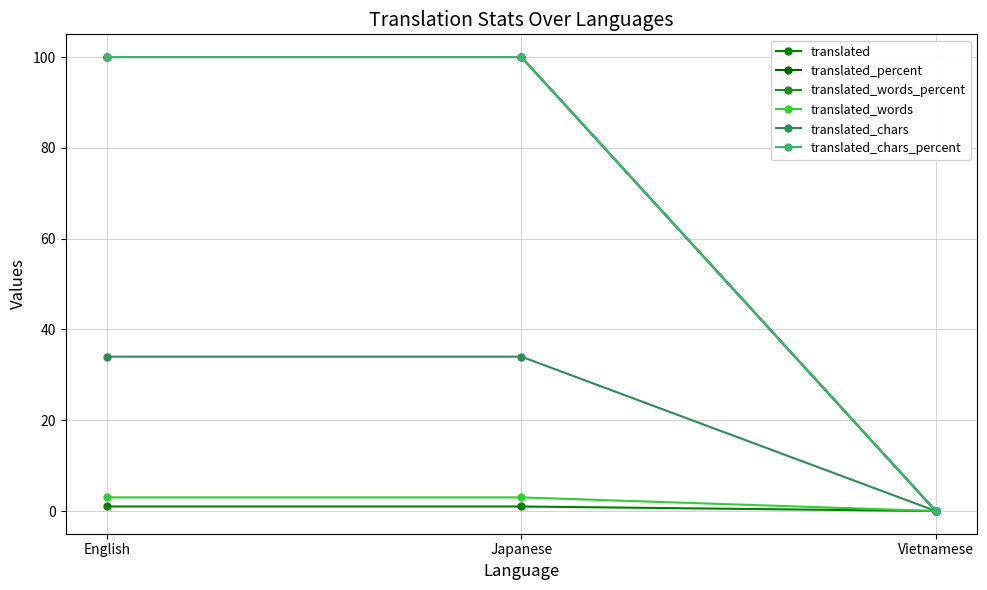

What is the label of the 1st point from the left?

English